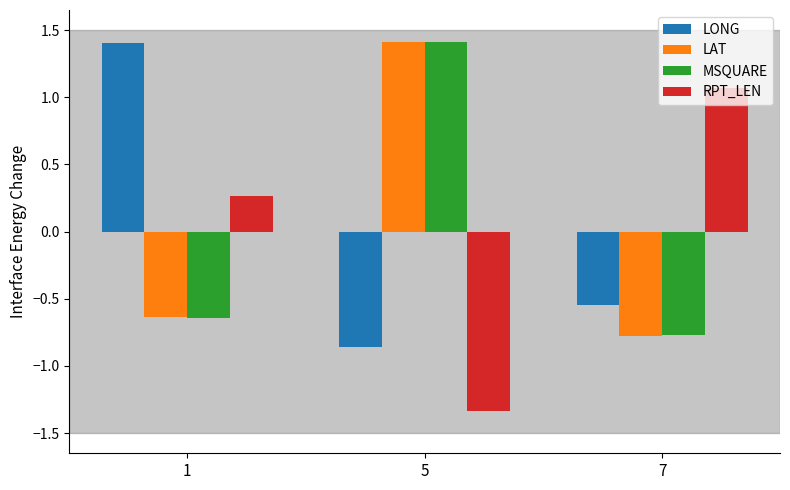

Read the RPT_LEN value at 1.

0.3